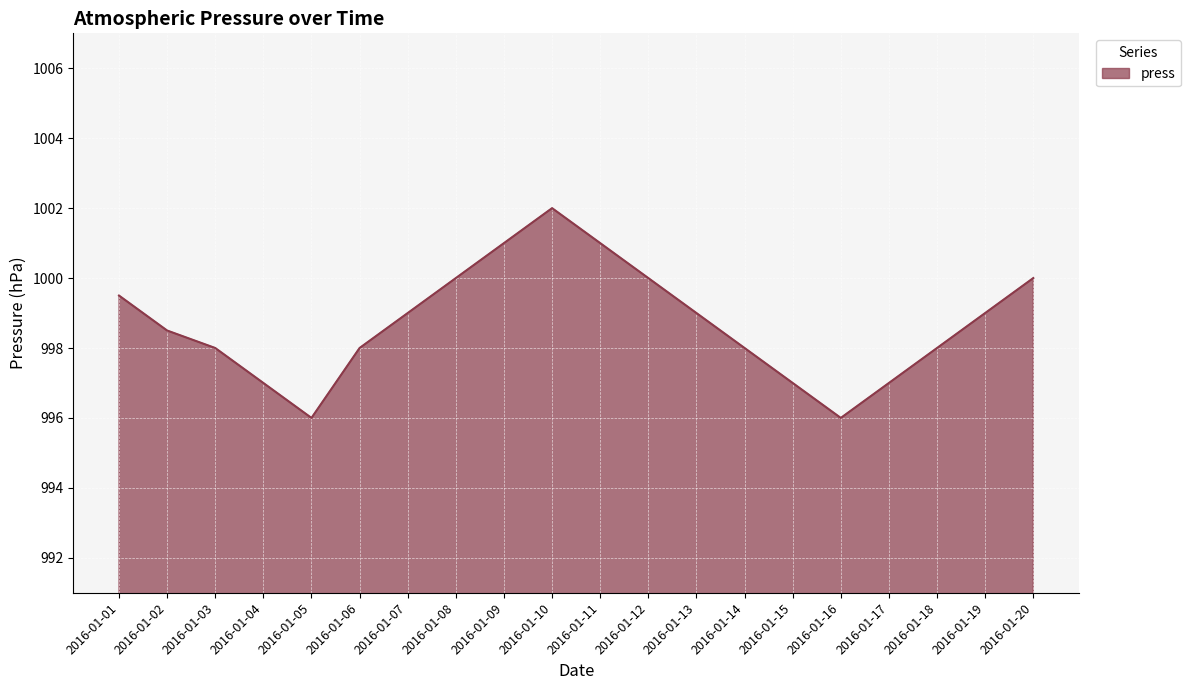

Read the value at 2016-01-07.

999.0